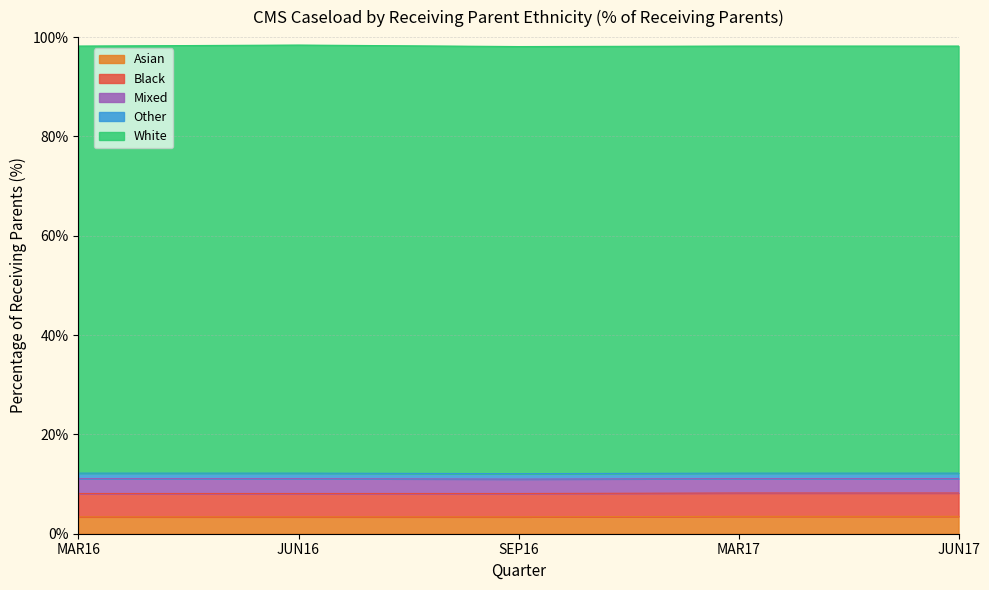

List the labels in order of White value, largest first.

JUN16, MAR16, SEP16, MAR17, JUN17